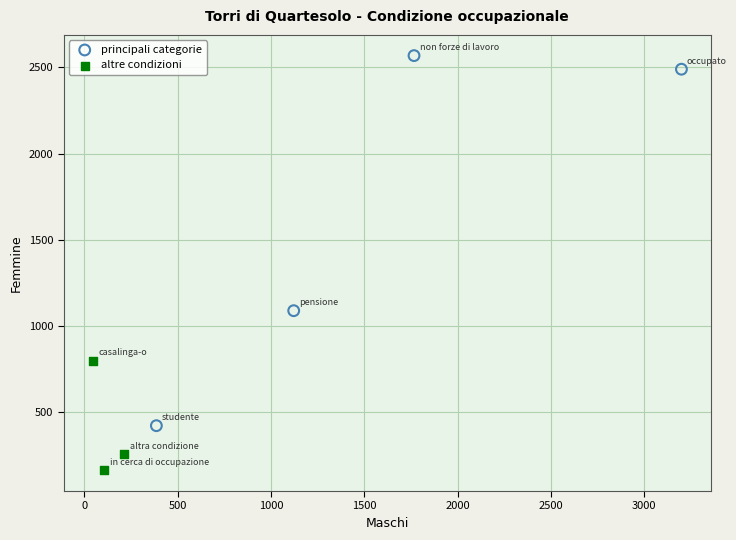

Which series contains the highest Y value?

principali categorie